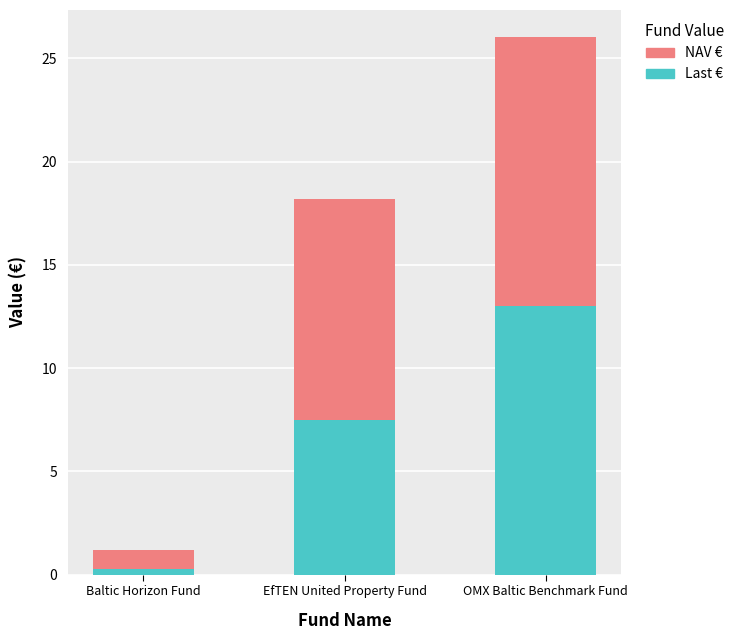

What is the sum of all Last € values?

20.8